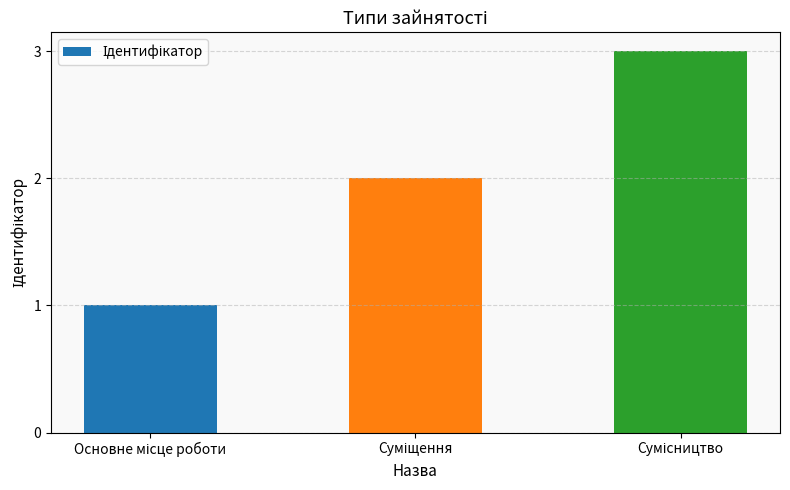

What is the maximum value shown in the chart?

3